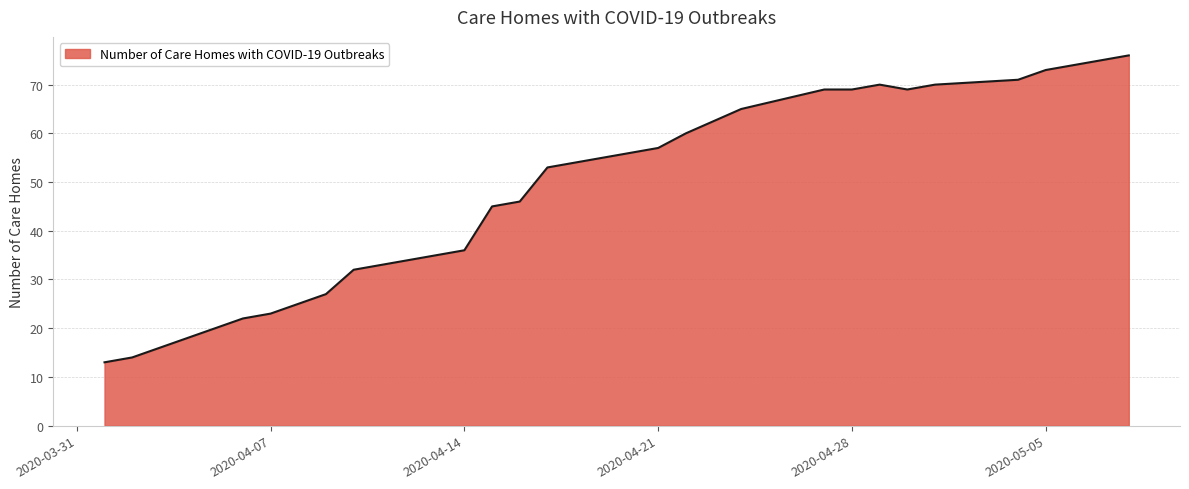

What is the smallest value displayed?

13